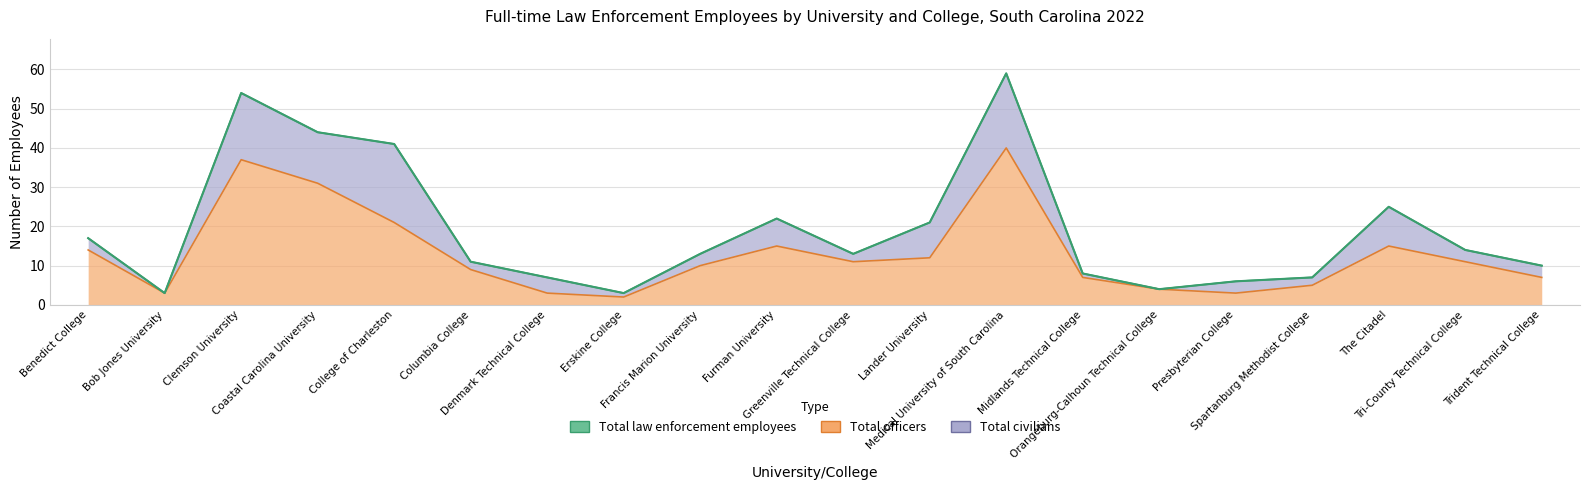

Rank the categories by value from lowest to highest.

Bob Jones University, Erskine College, Orangeburg-Calhoun Technical College, Presbyterian College, Denmark Technical College, Spartanburg Methodist College, Midlands Technical College, Trident Technical College, Columbia College, Francis Marion University, Greenville Technical College, Tri-County Technical College, Benedict College, Lander University, Furman University, The Citadel, College of Charleston, Coastal Carolina University, Clemson University, Medical University of South Carolina